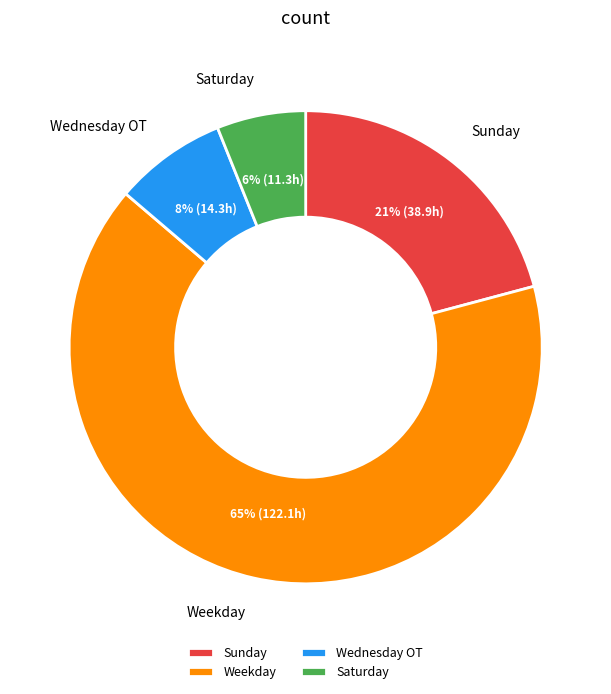

Which has a higher value, Wednesday OT or Weekday?

Weekday